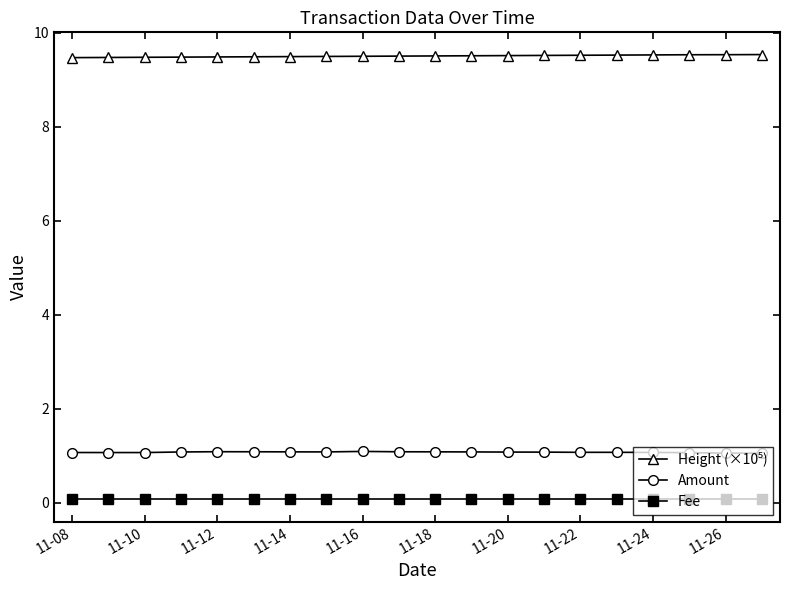

What is the sum of all Amount values?

21.5